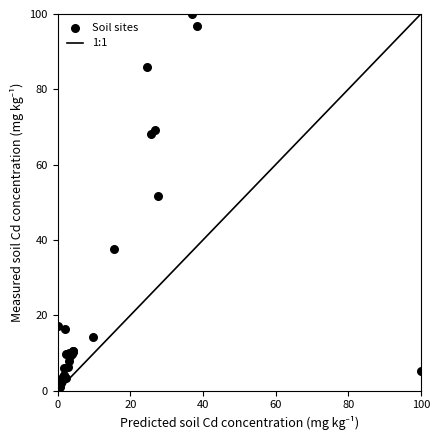

What Y value in the scatter plot is closest to 50?

51.8